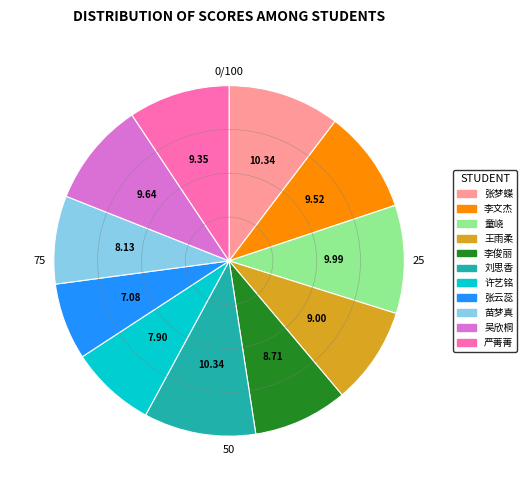

Approximately how many times larger is the value at 苗梦真 compared to 许艺铭?

1.0